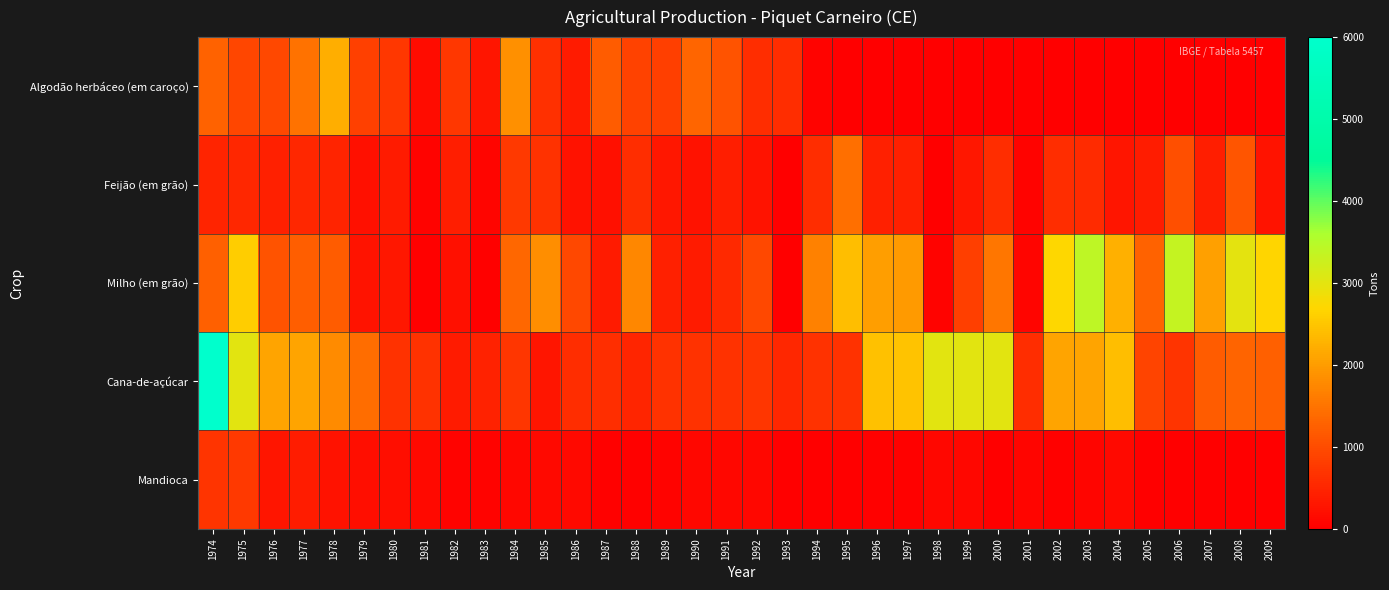

Reading left to right, list all the values displayed in this chart.

Algodão herbáceo (em caroço): 1974=1280	1975=925	1976=938	1977=1486	1978=2206	1979=858	1980=744	1981=178	1982=729	1983=300	1984=1864	1985=649	1986=360	1987=1198	1988=882	1989=840	1990=1332	1991=1080	1992=588	1993=605	1994=63	1995=6	1996=0	1997=0	1998=13	1999=8	2000=0	2001=0	2002=0	2003=0	2004=0	2005=0	2006=0	2007=0	2008=0	2009=0
Feijão (em grão): 1974=487	1975=525	1976=428	1977=535	1978=480	1979=232	1980=364	1981=65	1982=405	1983=89	1984=766	1985=679	1986=255	1987=219	1988=600	1989=324	1990=241	1991=408	1992=270	1993=7	1994=600	1995=1440	1996=427	1997=432	1998=21	1999=328	2000=592	2001=50	2002=595	2003=582	2004=299	2005=377	2006=1032	2007=399	2008=1124	2009=275
Milho (em grão): 1974=1247	1975=2590	1976=1079	1977=1224	1978=1200	1979=270	1980=327	1981=28	1982=216	1983=24	1984=1357	1985=1845	1986=960	1987=360	1988=1740	1989=440	1990=367	1991=560	1992=945	1993=10	1994=1680	1995=2400	1996=2024	1997=1980	1998=67	1999=842	2000=1530	2001=89	2002=2704	2003=3419	2004=2245	2005=1287	2006=3340	2007=2062	2008=2990	2009=2687
Cana-de-açúcar: 1974=6000	1975=3000	1976=2100	1977=2100	1978=1800	1979=1420	1980=662	1981=677	1982=360	1983=463	1984=720	1985=300	1986=600	1987=630	1988=510	1989=660	1990=660	1991=660	1992=704	1993=528	1994=660	1995=660	1996=2457	1997=2480	1998=3000	1999=3000	2000=3000	2001=600	2002=2100	2003=2105	2004=2400	2005=900	2006=700	2007=1200	2008=1305	2009=1260
Mandioca: 1974=700	1975=750	1976=300	1977=375	1978=250	1979=200	1980=202	1981=134	1982=54	1983=63	1984=108	1985=120	1986=135	1987=45	1988=45	1989=60	1990=96	1991=96	1992=96	1993=2	1994=20	1995=20	1996=33	1997=35	1998=100	1999=100	2000=0	2001=80	2002=40	2003=80	2004=120	2005=20	2006=0	2007=10	2008=6	2009=8